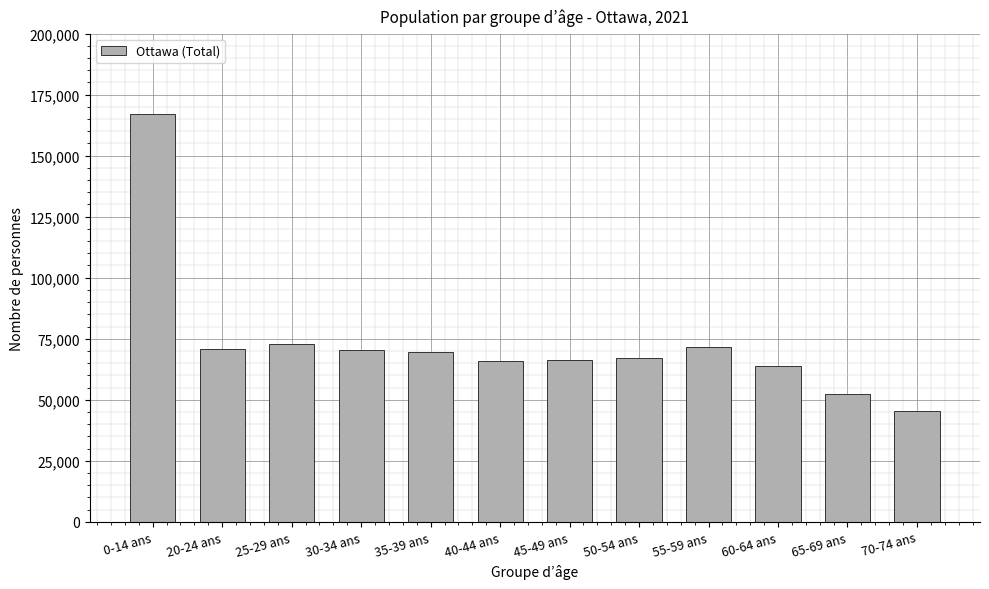

Which has a higher value, 65-69 ans or 50-54 ans?

50-54 ans